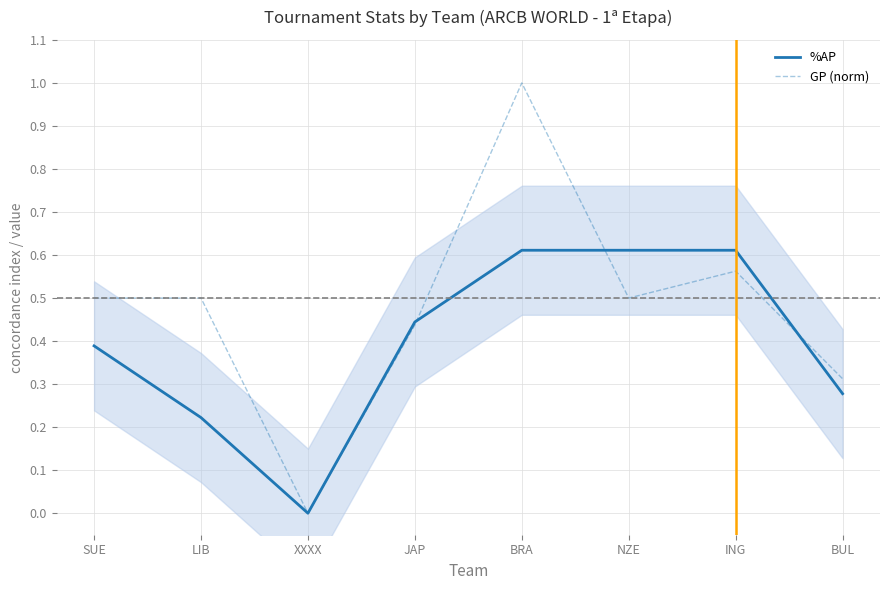

How many data points does each series have?

8